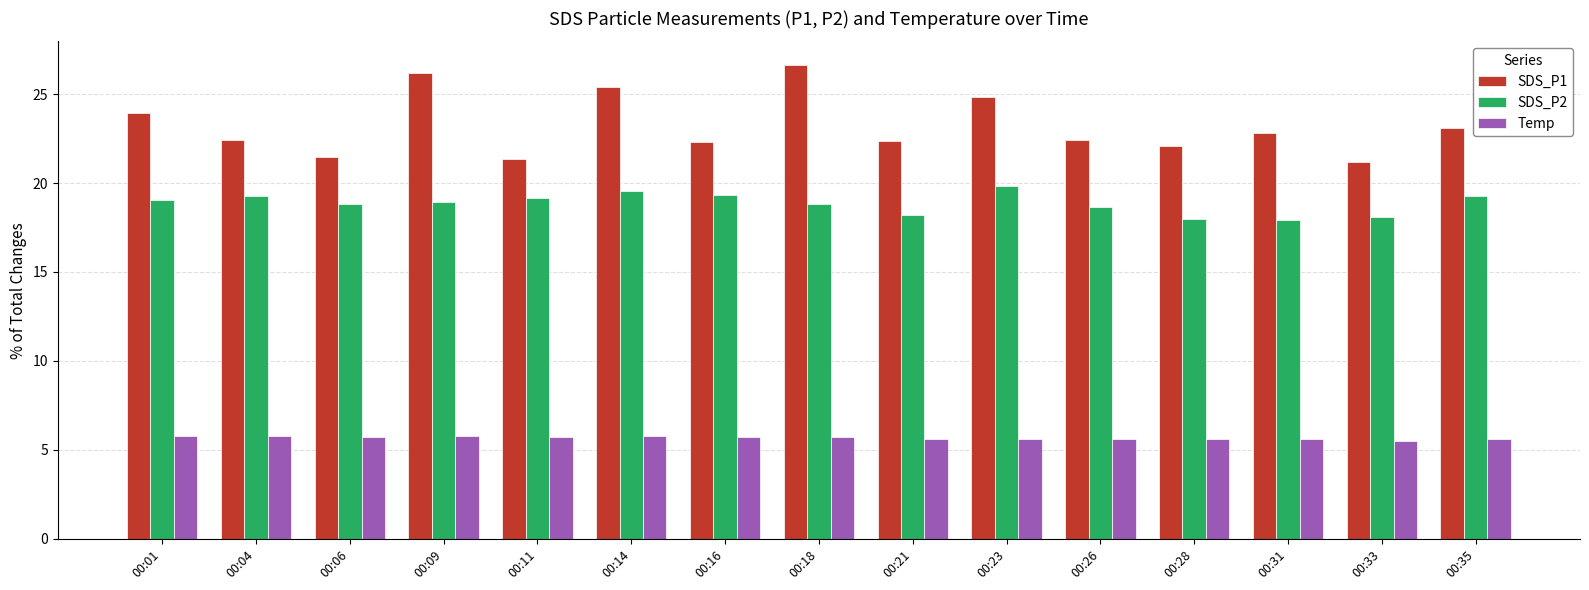

Is the value of SDS_P2 at 00:09 greater than the value of Temp at 00:33?

Yes